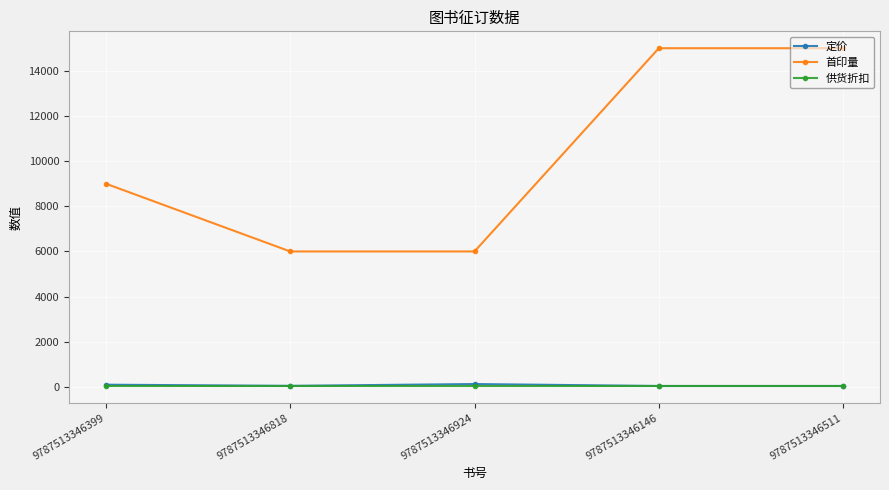

What is the greatest value displayed?

15000